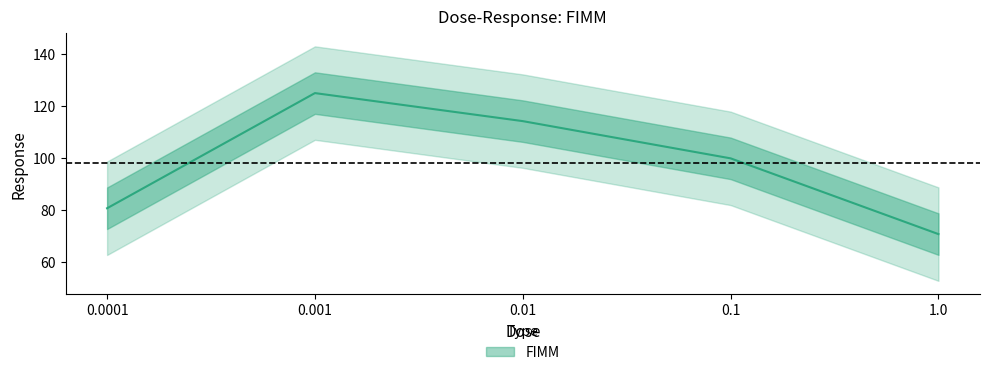

Is it true that the value at 1.0 is 70.6?

True